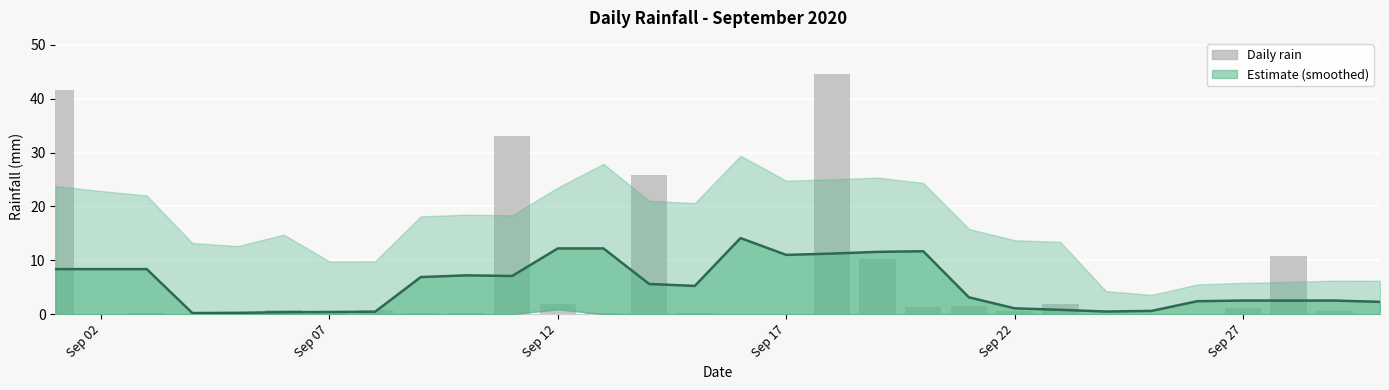

What is the sum of all values?

177.8